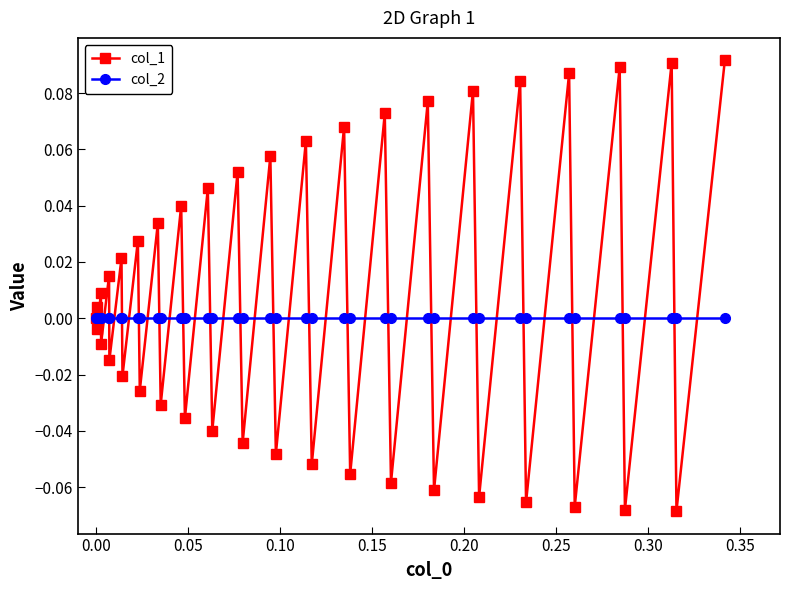

Rank the series by their maximum value, from lowest to highest.

col_2, col_1